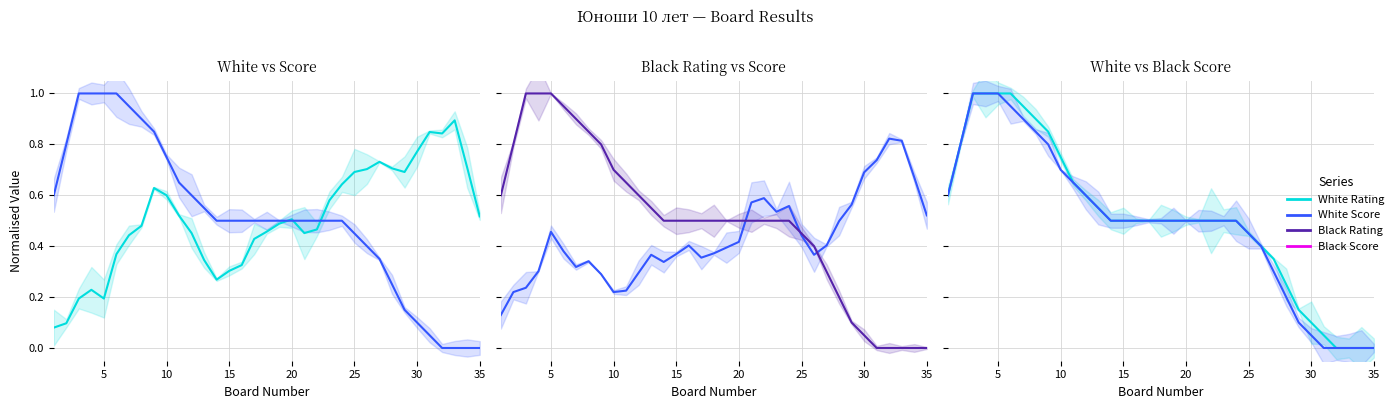

Which series has the largest range (max minus min)?

White Score